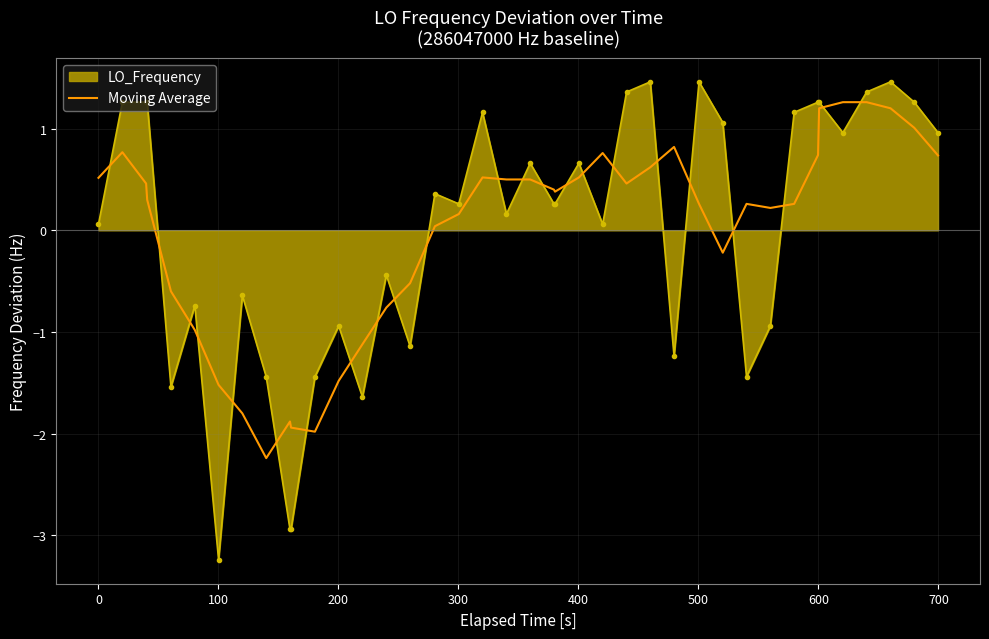

True or false: Moving Average and LO_Frequency intersect in this chart.

True